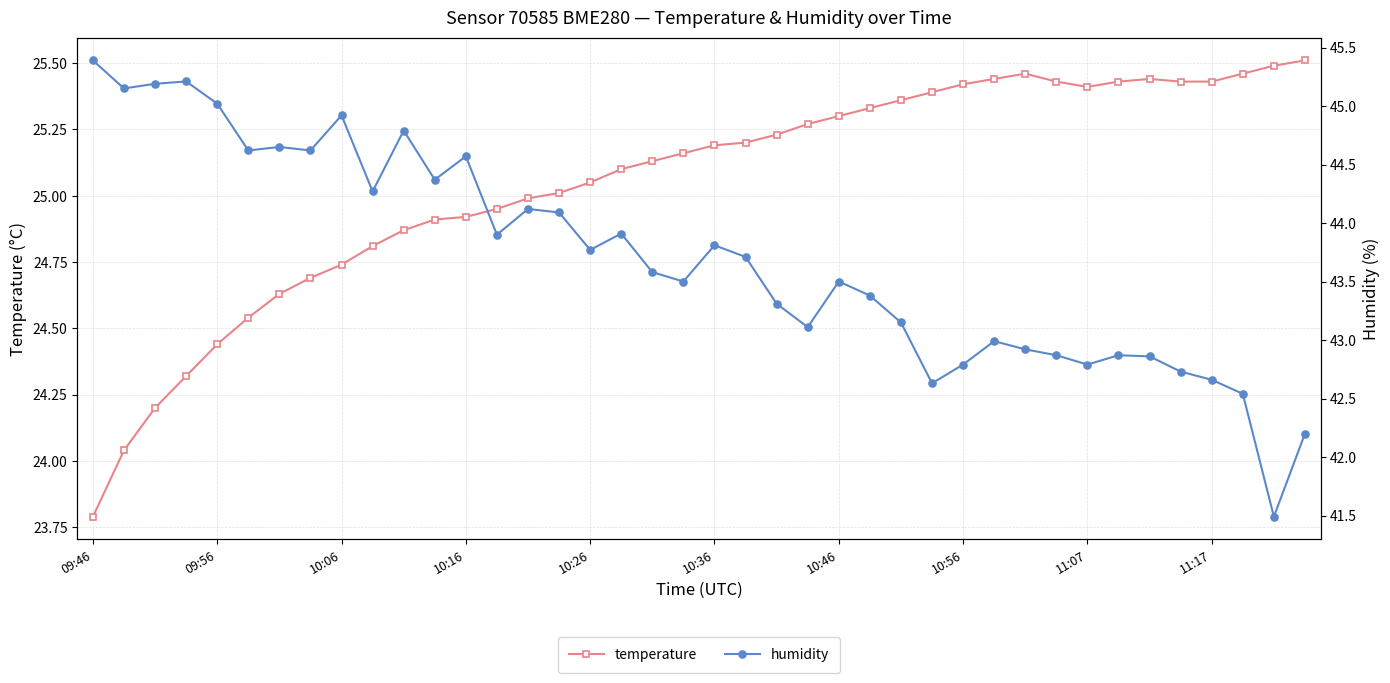

What is the minimum value for temperature?

23.8